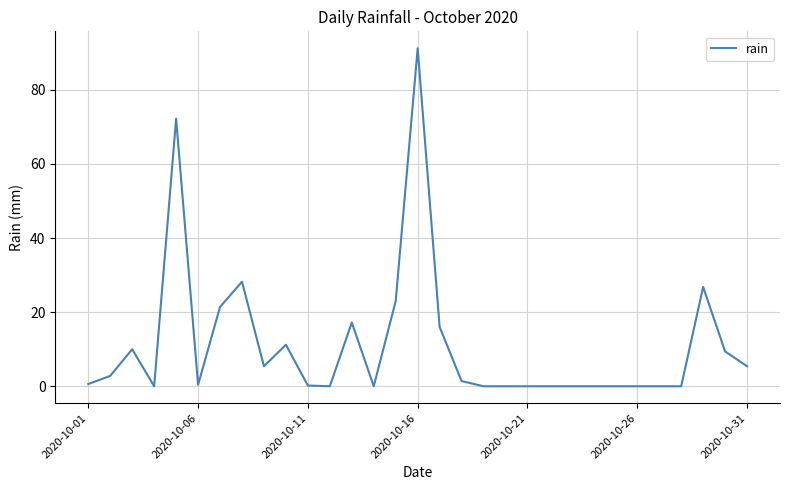

What is the difference between the second highest and second lowest values?

72.2